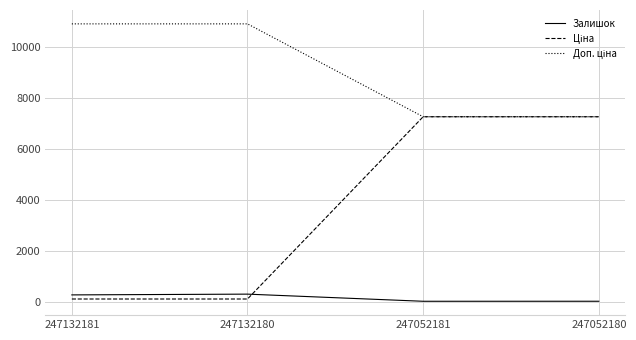

What is the maximum value shown in the chart?

10903.0